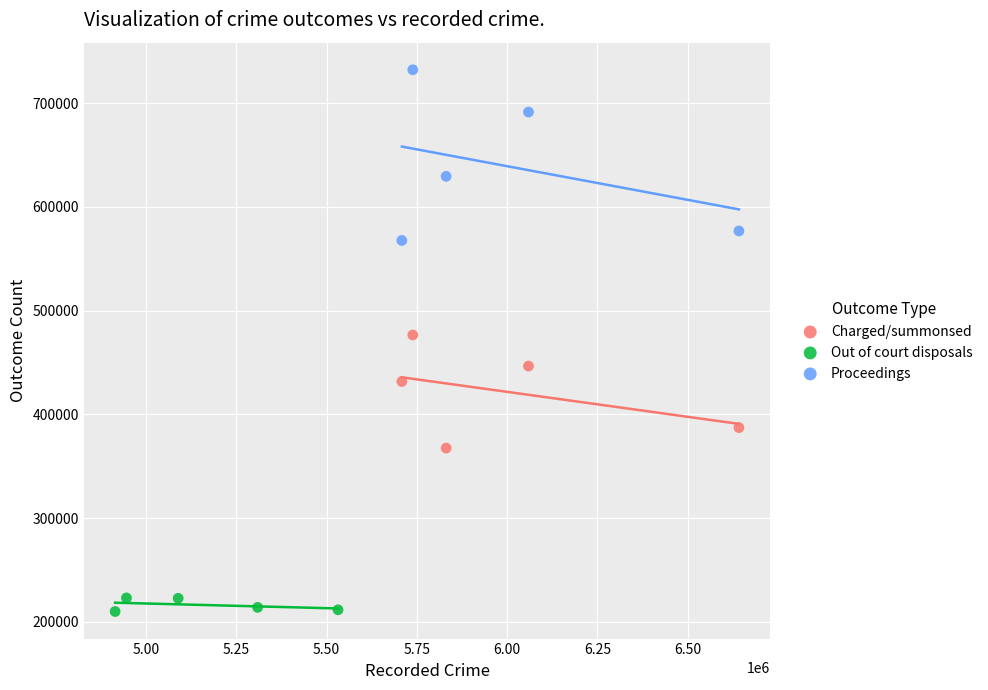

Which series contains the highest Y value?

Proceedings